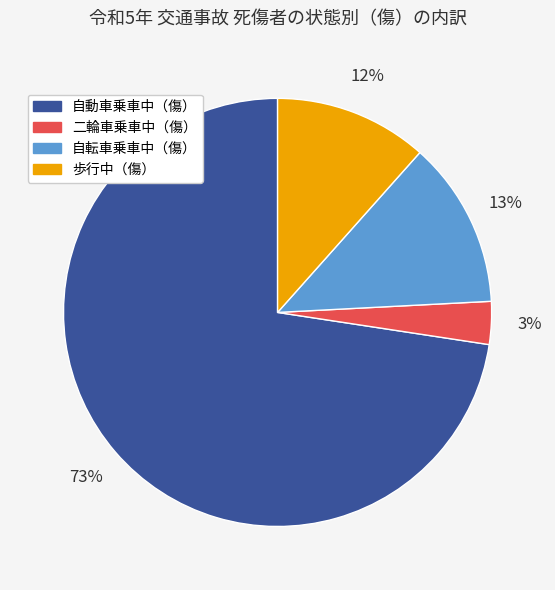

Rank the categories by value from highest to lowest.

自動車乗車中（傷）, 自転車乗車中（傷）, 歩行中（傷）, 二輪車乗車中（傷）